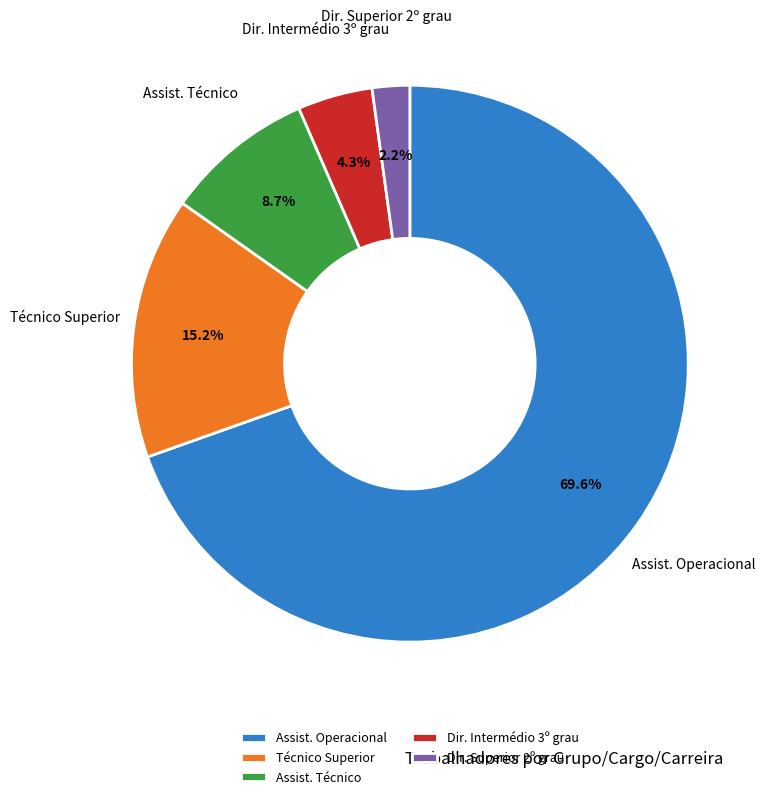

Which has a higher value, Assist. Operacional or Assist. Técnico?

Assist. Operacional